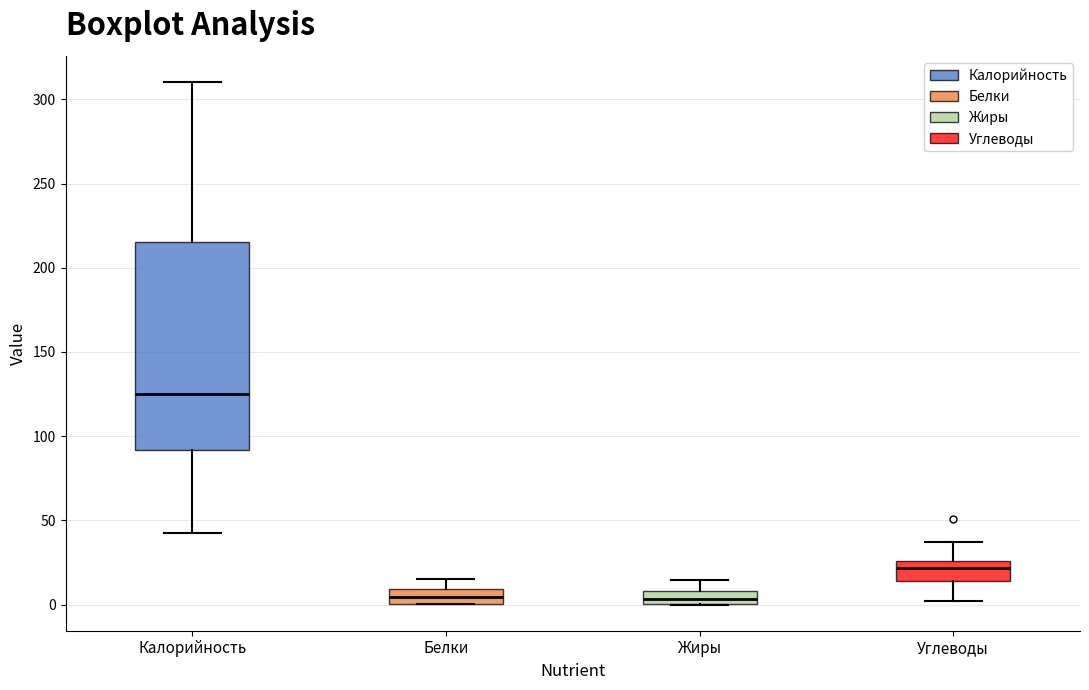

Where does the median line of the box for Жиры sit on the y-axis? The values are not printed on the chart, so give them approximately, as read against the axis.

5